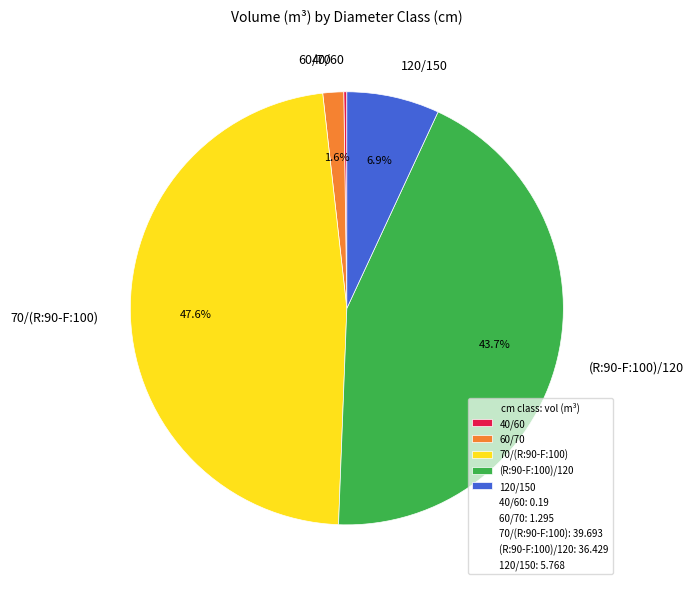

Is 60/70 the majority of the pie?

No